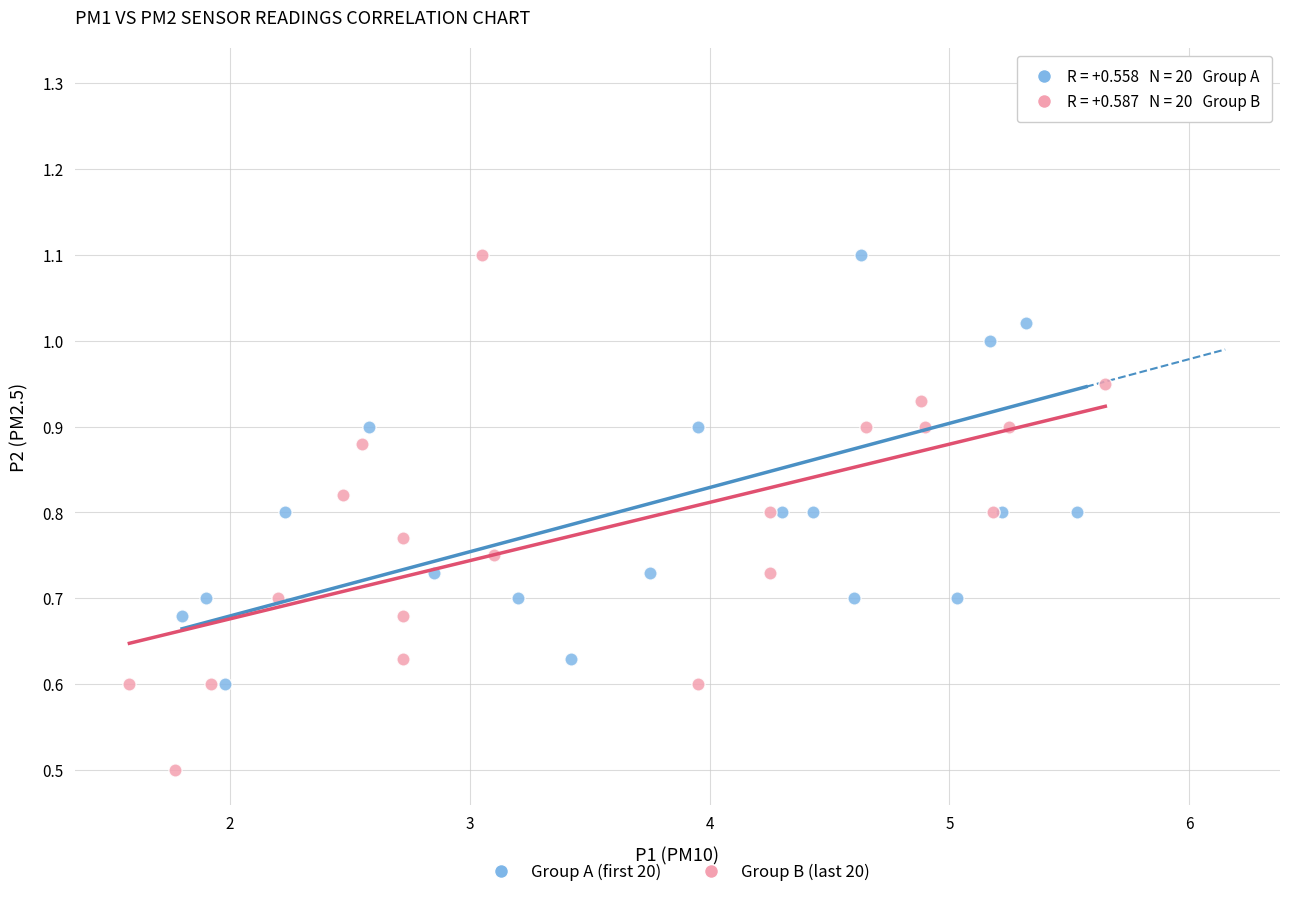

What are all the series names shown in the legend?

Group A (first 20), Group B (last 20)